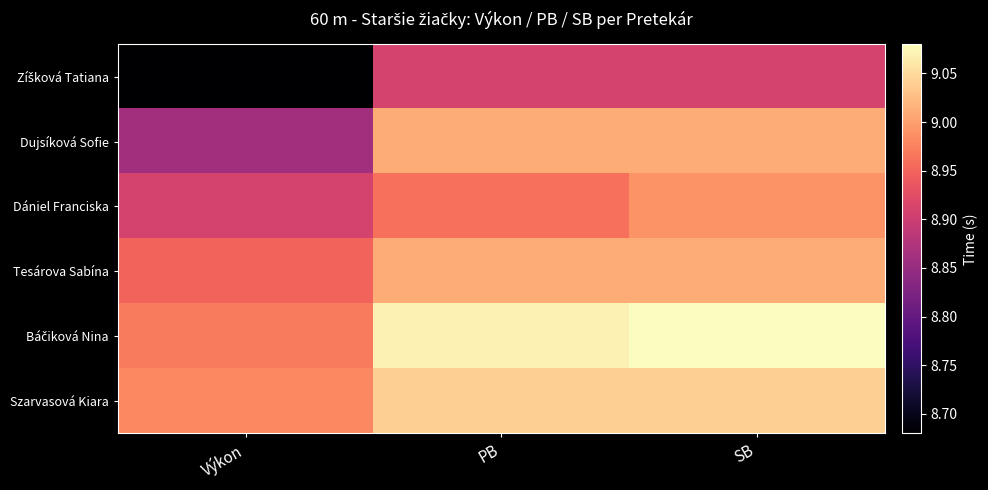

List the series in order of their peak value, lowest first.

Zíšková Tatiana, Dániel Franciska, Dujsíková Sofie, Tesárova Sabína, Szarvasová Kiara, Báčiková Nina